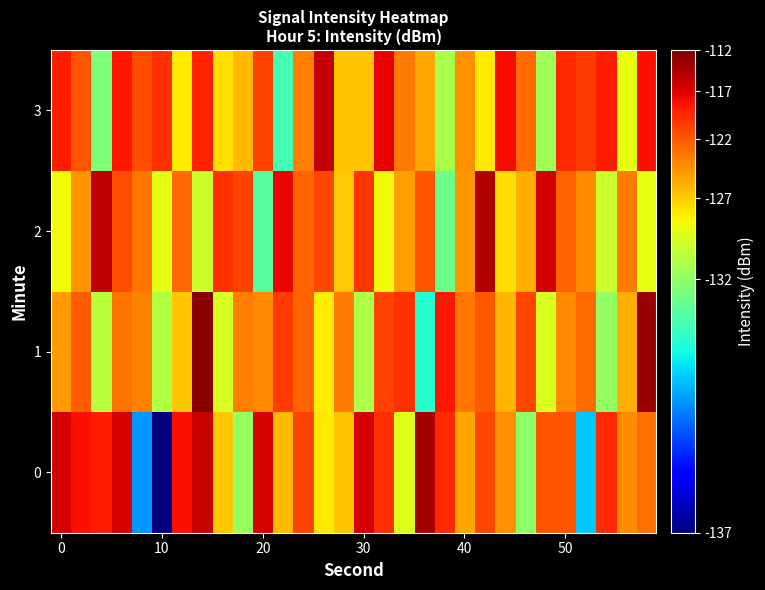

Reading left to right, transcribe all the data shown in this chart.

0: 20.5	18.9	18.3	20.5	1.0	-0.0	18.8	21.1	10.2	5.2	20.6	10.7	16.1	8.9	10.3	20.4	17.0	7.6	22.7	17.5	11.5	15.8	12.3	4.9	15.1	15.1	1.5	17.5	12.5	14.0
1: 11.9	14.8	6.3	13.7	13.1	6.1	10.2	24.4	7.3	13.2	12.7	16.5	14.5	8.8	13.3	5.9	16.1	17.1	2.5	18.5	13.5	15.0	10.9	15.8	7.3	12.7	14.1	5.1	11.2	23.4
2: 8.3	12.2	21.7	15.5	13.5	7.8	14.3	6.9	17.1	16.1	3.5	19.5	14.5	16.0	9.9	16.8	8.3	11.7	15.1	4.1	12.2	22.4	9.3	11.2	20.7	14.5	12.5	6.8	13.3	7.9
3: 18.1	15.1	4.5	18.5	15.5	17.0	8.9	17.8	9.3	10.7	16.1	3.1	13.2	21.4	10.3	10.2	19.7	13.5	11.5	5.8	12.3	8.9	19.1	14.1	5.5	17.5	16.5	18.0	7.9	18.8